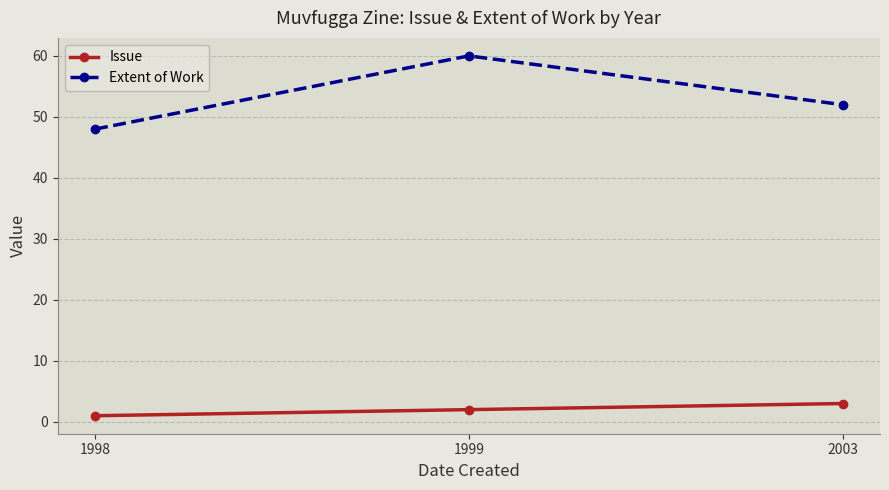

What are all the series names shown in the legend?

Issue, Extent of Work